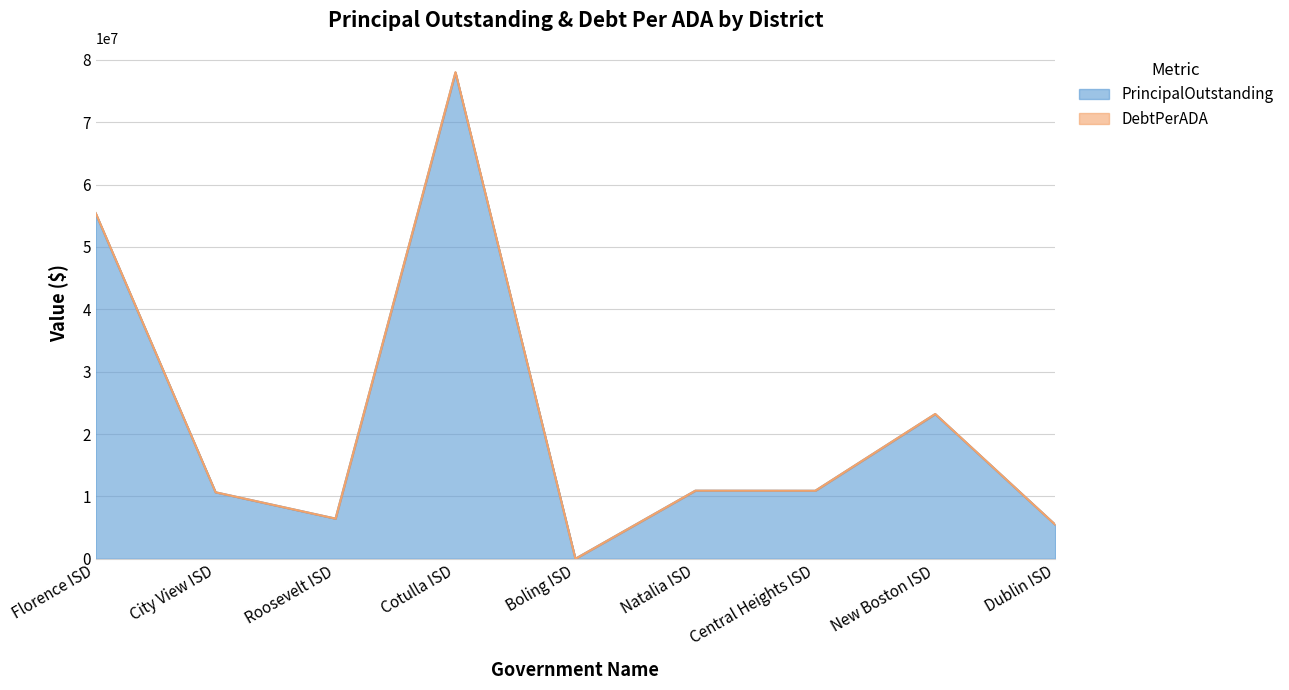

At which label does PrincipalOutstanding first exceed 10900000?

Florence ISD